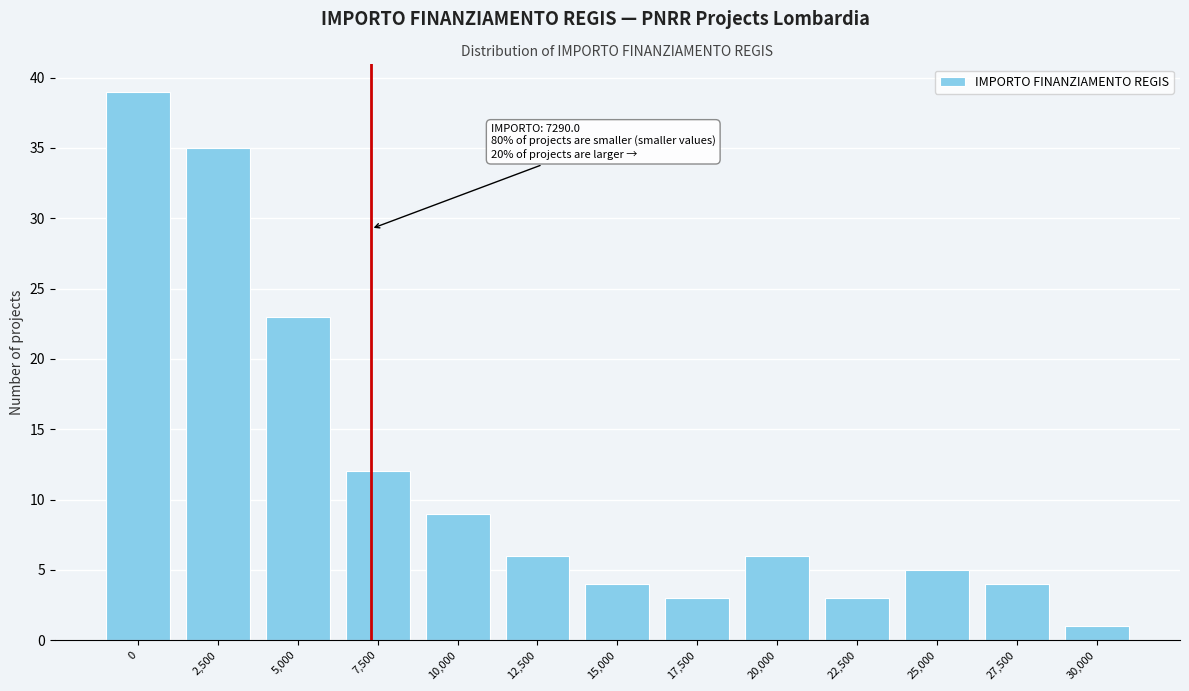

Reading left to right, list all the values displayed in this chart.

0=39	2,500=35	5,000=23	7,500=12	10,000=9	12,500=6	15,000=4	17,500=3	20,000=6	22,500=3	25,000=5	27,500=4	30,000=1